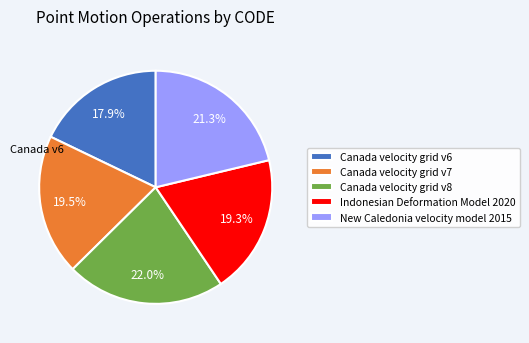

Approximately how many times larger is the value at New Caledonia velocity model 2015 compared to Indonesian Deformation Model 2020?

1.1